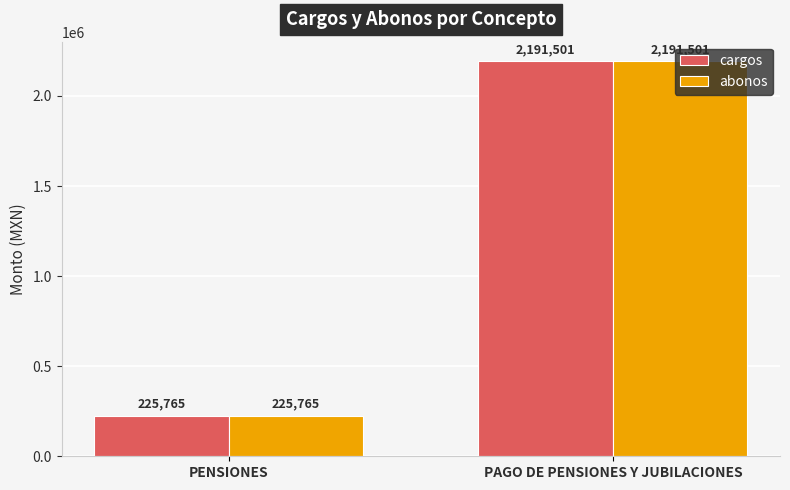

List the labels in order of cargos value, smallest first.

PENSIONES, PAGO DE PENSIONES Y JUBILACIONES